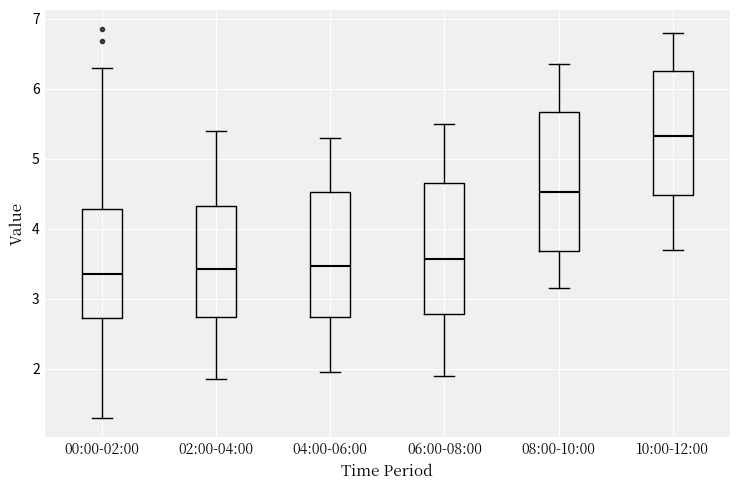

Reading left to right, transcribe this box plot: for each box, give where its median line is, the range the box spans, and where its two whiskers end, as read against the y-axis. The values are not printed on the chart, so give them approximately, as read against the axis.

00:00-02:00: median 3.4, box 2.7 to 4.3, whiskers 1.3 to 6.3
02:00-04:00: median 3.4, box 2.7 to 4.3, whiskers 1.9 to 5.4
04:00-06:00: median 3.5, box 2.7 to 4.5, whiskers 2.0 to 5.3
06:00-08:00: median 3.6, box 2.8 to 4.7, whiskers 1.9 to 5.5
08:00-10:00: median 4.5, box 3.7 to 5.7, whiskers 3.2 to 6.4
10:00-12:00: median 5.3, box 4.5 to 6.3, whiskers 3.7 to 6.8